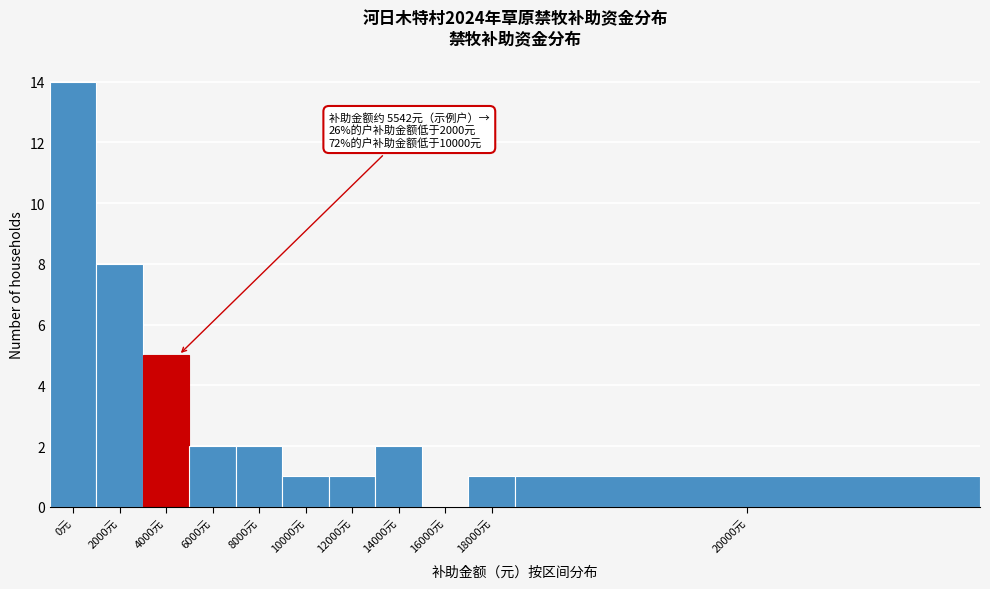

Reading left to right, transcribe all the data shown in this chart.

0元=14	2000元=8	4000元=5	6000元=2	8000元=2	10000元=1	12000元=1	14000元=2	16000元=0	18000元=1	20000元=1